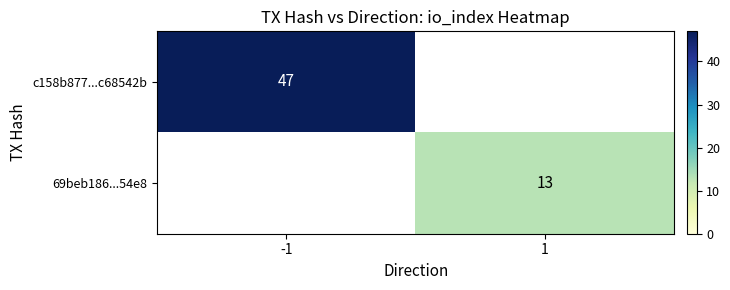

The value of c158b877...c68542b at -1 is 47. True or false?

True